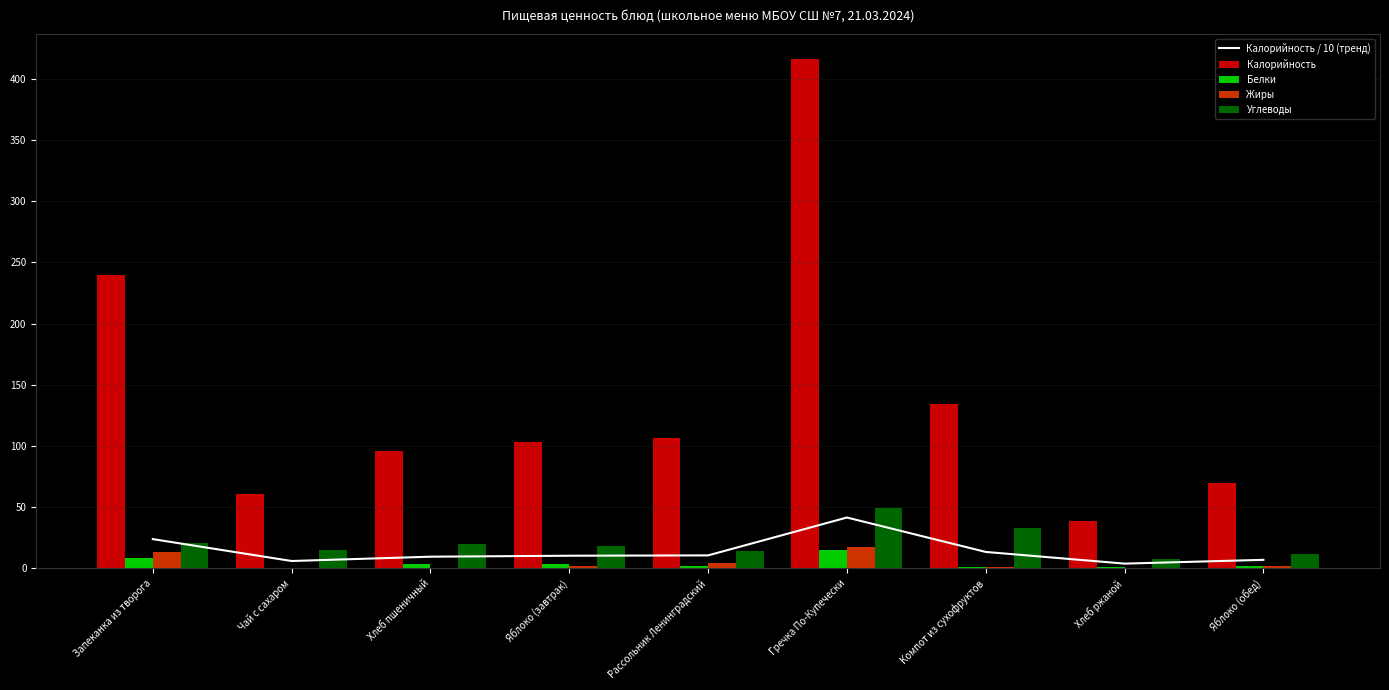

What are all the series names shown in the legend?

Калорийность / 10 (тренд), Калорийность, Белки, Жиры, Углеводы